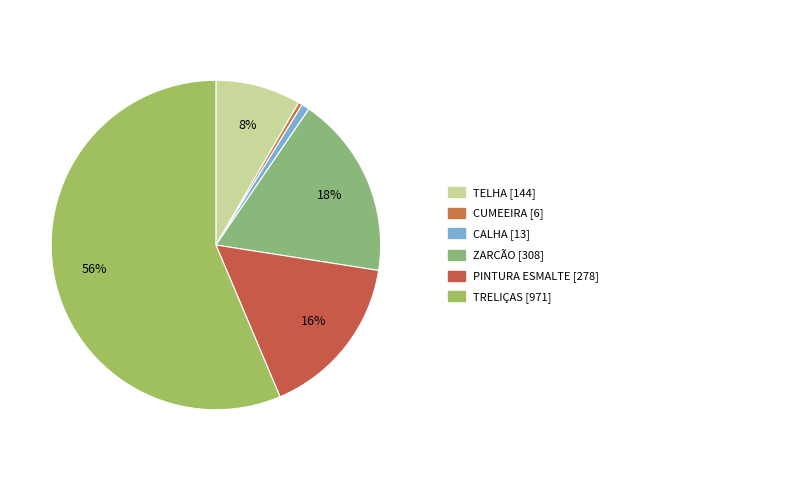

How many segments does this pie chart have?

6